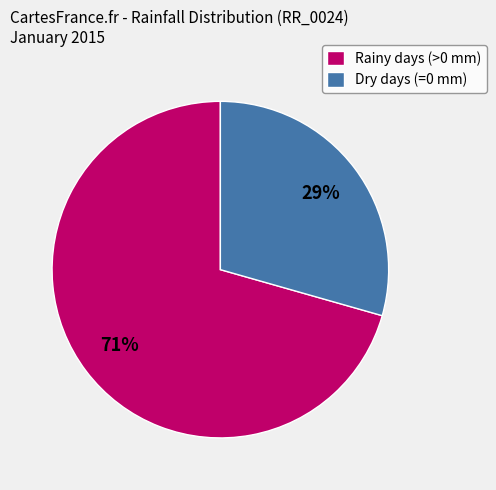

Count the number of slices in the pie.

2